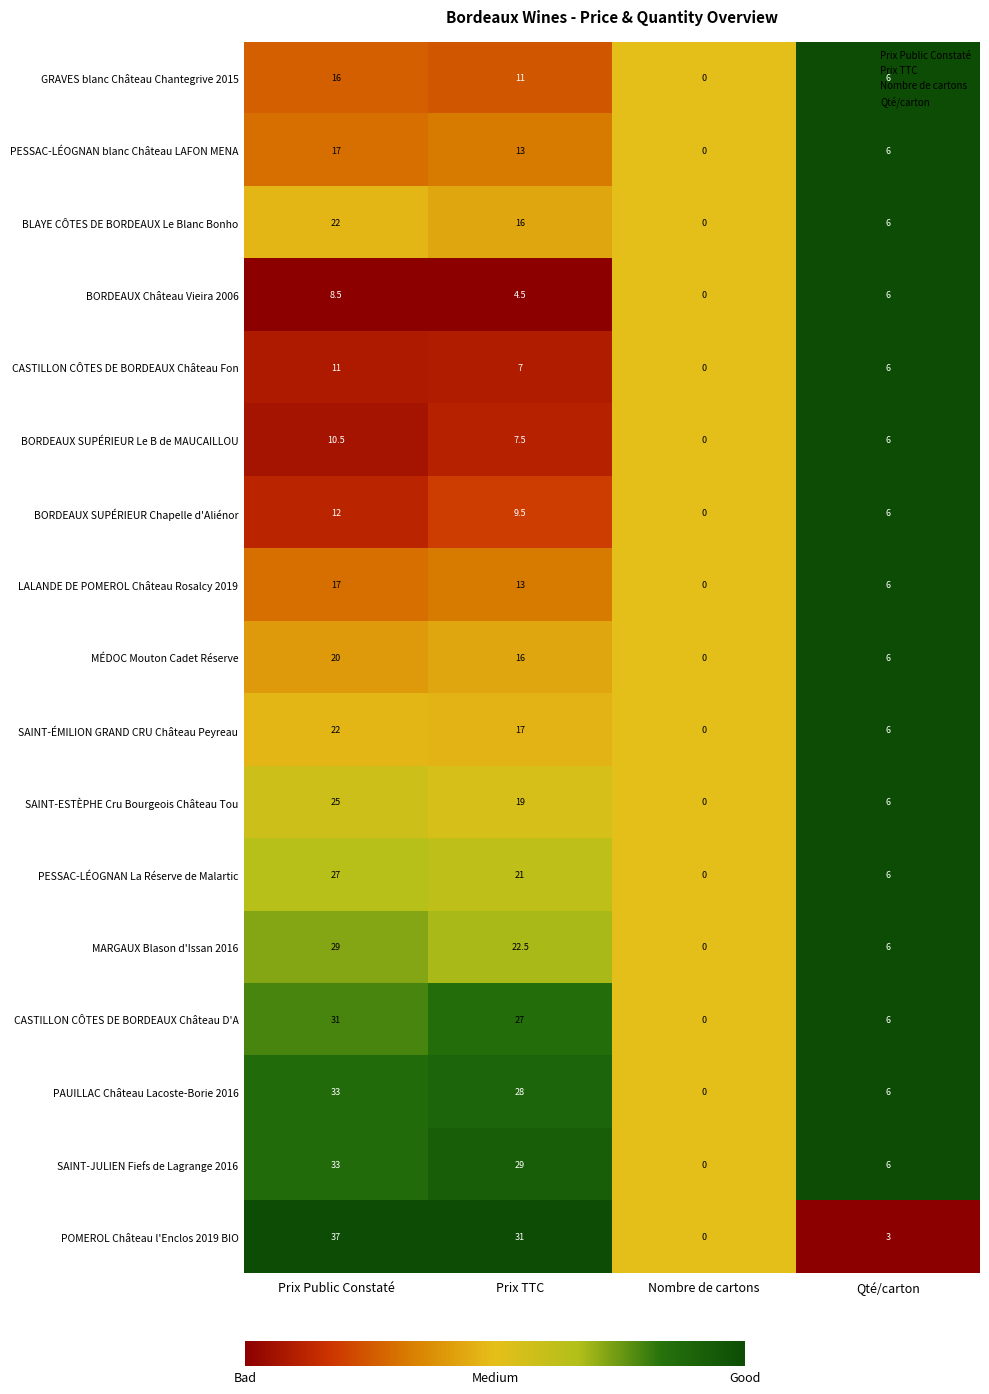

True or false: CASTILLON CÔTES DE BORDEAUX Château Fon has a value of 7.0 at Nombre de cartons.

False